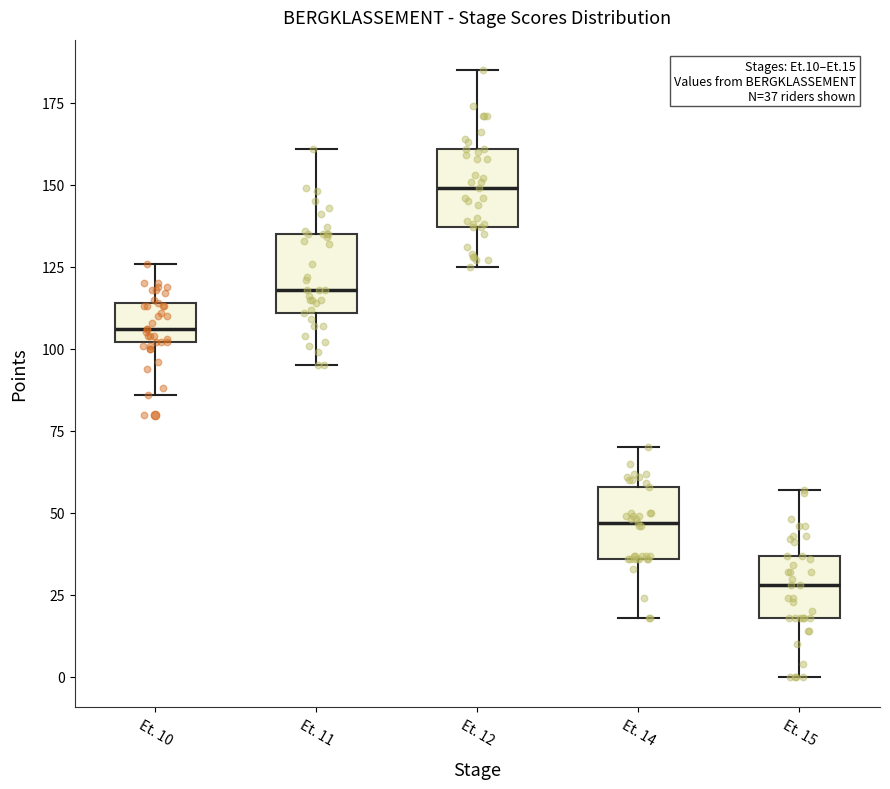

Which box's median line is the highest?

Et. 12